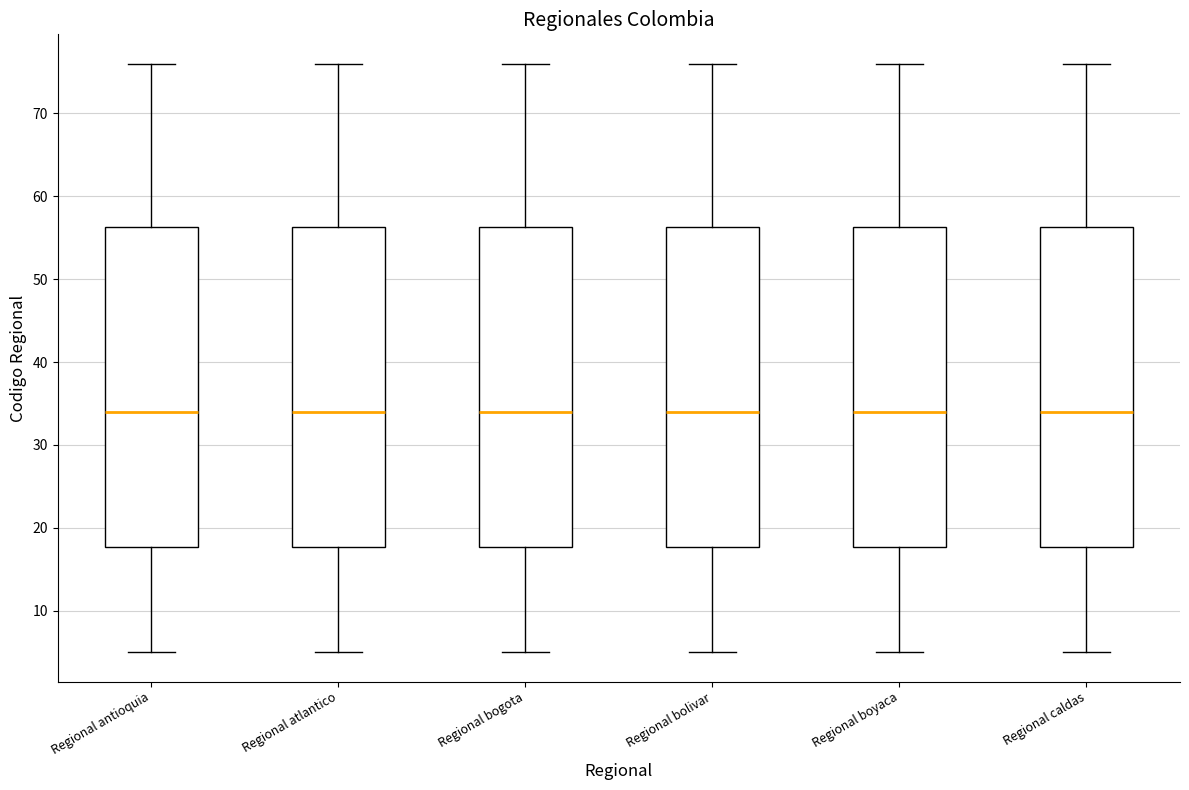

Reading left to right, read every box against the y-axis: the position of its median line, the range the box covers, and the ends of its whiskers. The values are not printed on the chart, so give them approximately, as read against the axis.

Regional antioquia: median 34, box 18 to 56, whiskers 5 to 76
Regional atlantico: median 34, box 18 to 56, whiskers 5 to 76
Regional bogota: median 34, box 18 to 56, whiskers 5 to 76
Regional bolivar: median 34, box 18 to 56, whiskers 5 to 76
Regional boyaca: median 34, box 18 to 56, whiskers 5 to 76
Regional caldas: median 34, box 18 to 56, whiskers 5 to 76